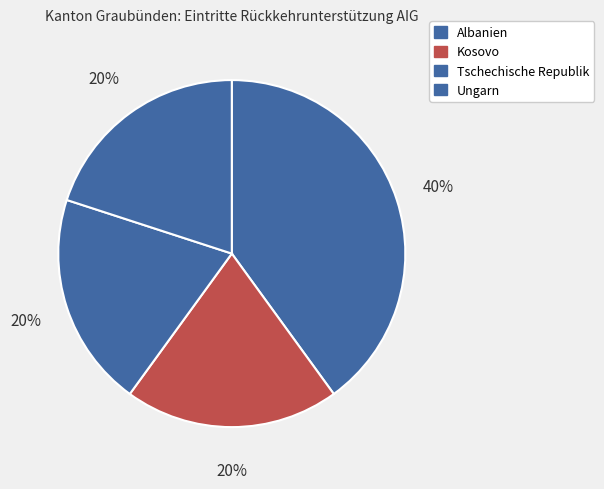

What is the largest slice in the pie chart?

Albanien